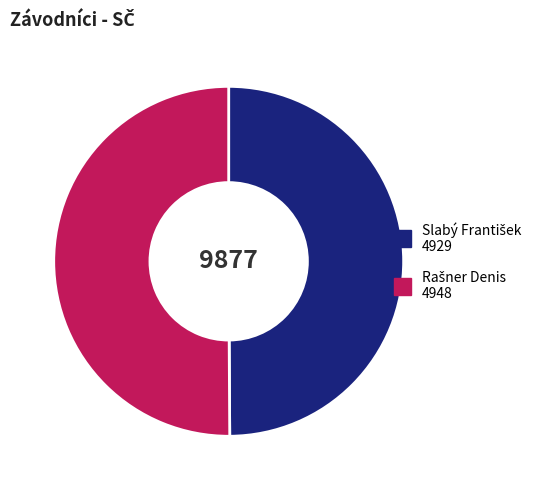

Which category has the smallest portion of the pie?

Slabý František